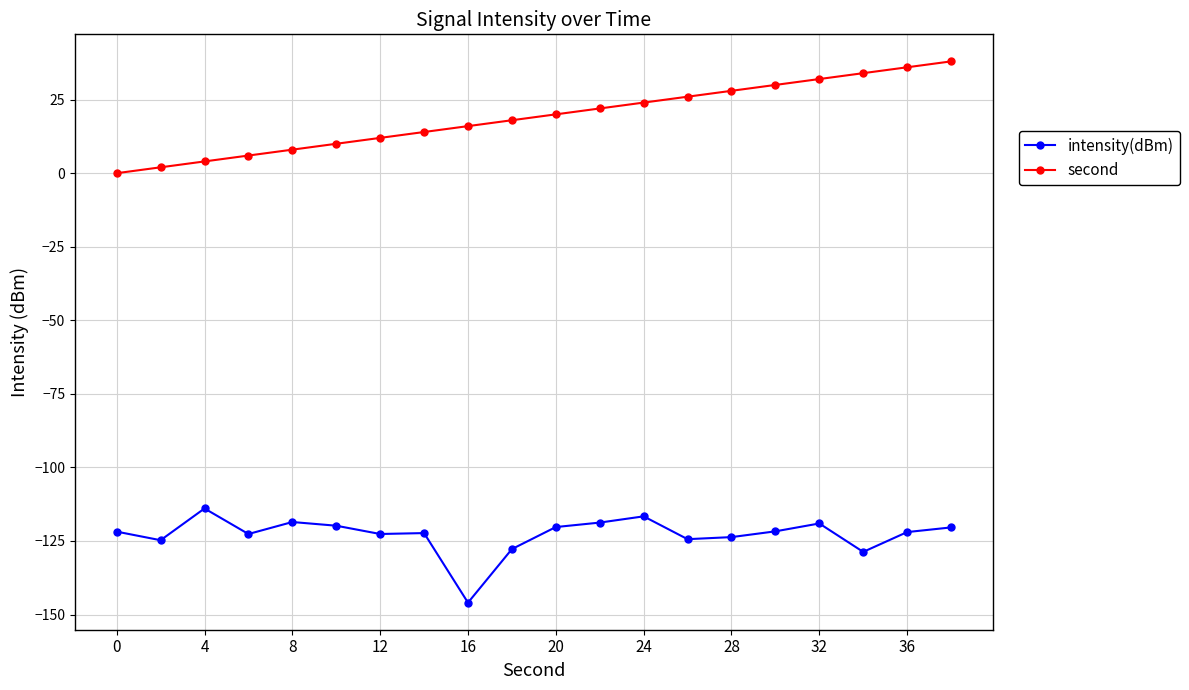

What is the sum of all intensity(dBm) values?

-2455.9